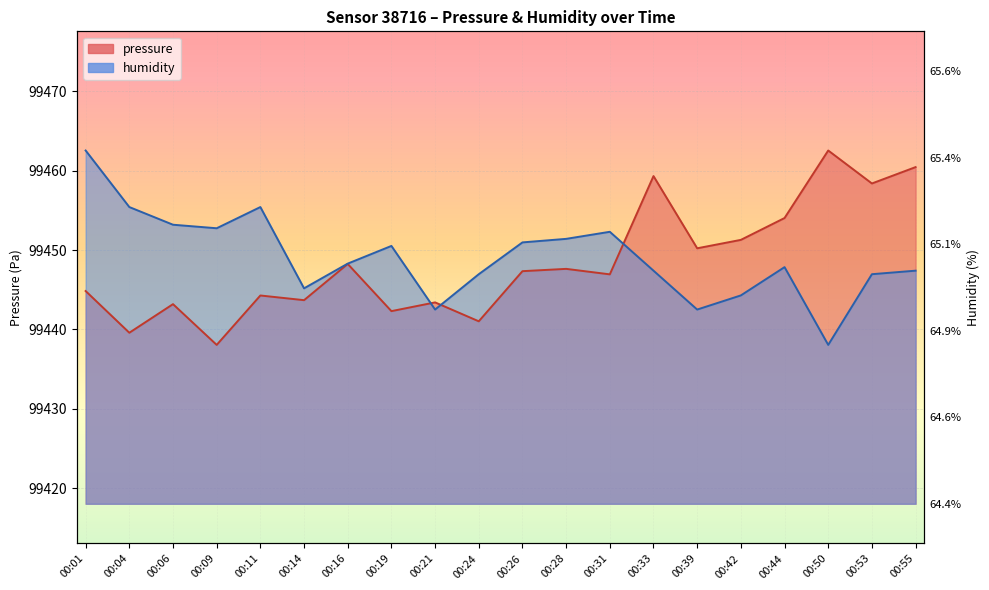

At which category is the sum across all series the highest?

00:55